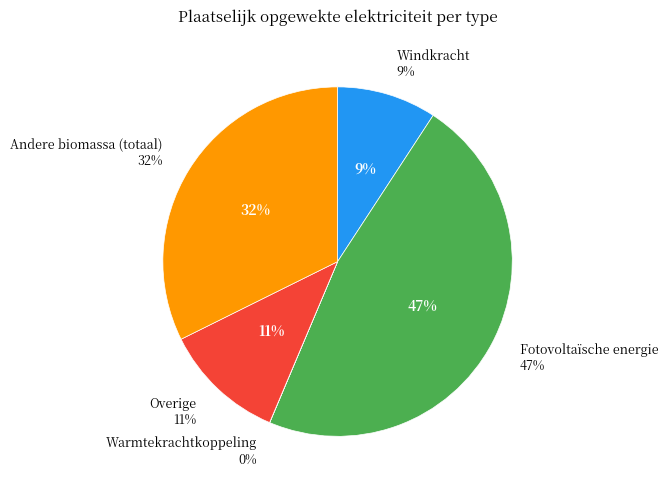

Does Fotovoltaïsche energie account for over 50% of the chart?

No